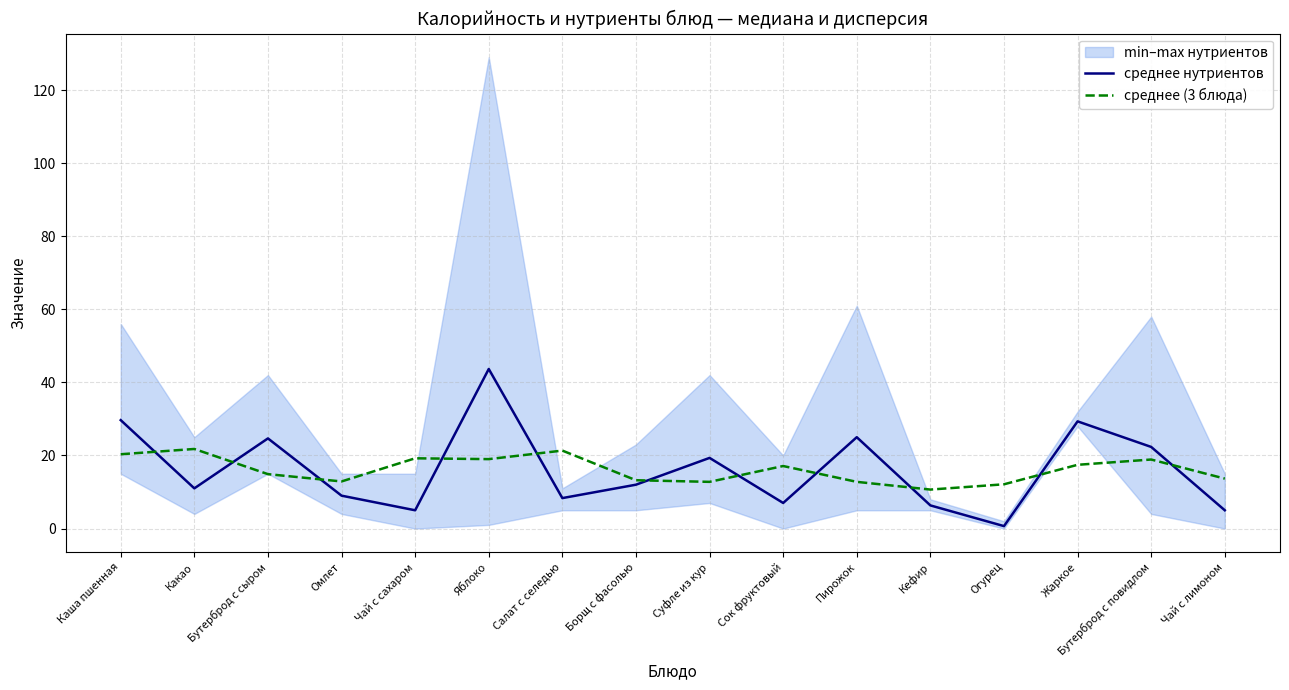

At which category does the chart reach its minimum across all series?

Огурец